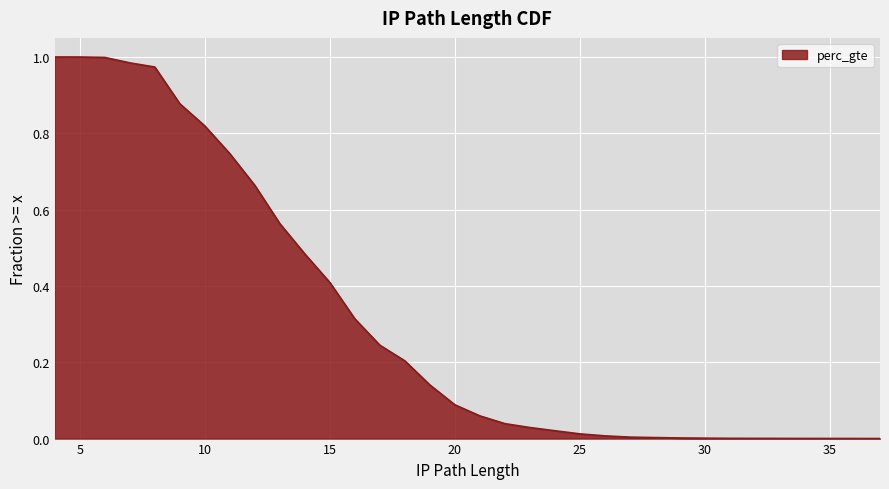

The value at 18 is 0.2. True or false?

True